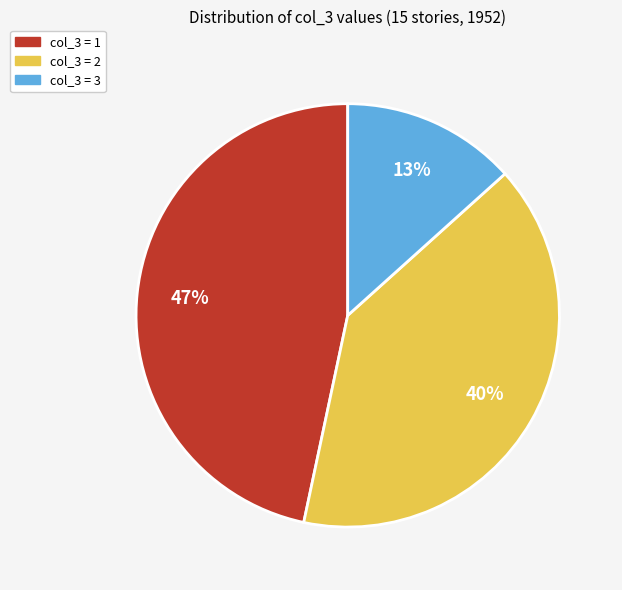

Is there any slice that represents more than half of the pie?

No